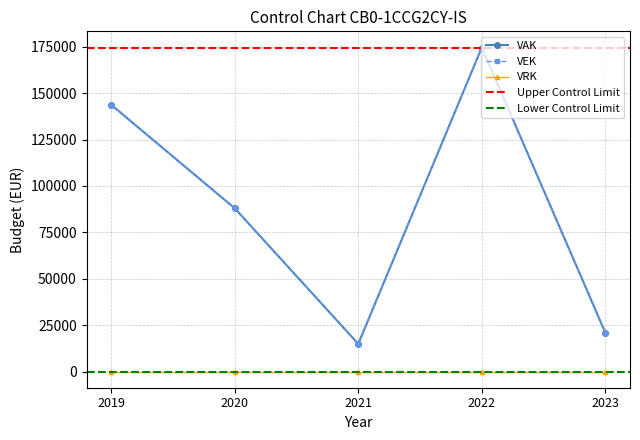

At how many categories does at least one series exceed 117837?

2